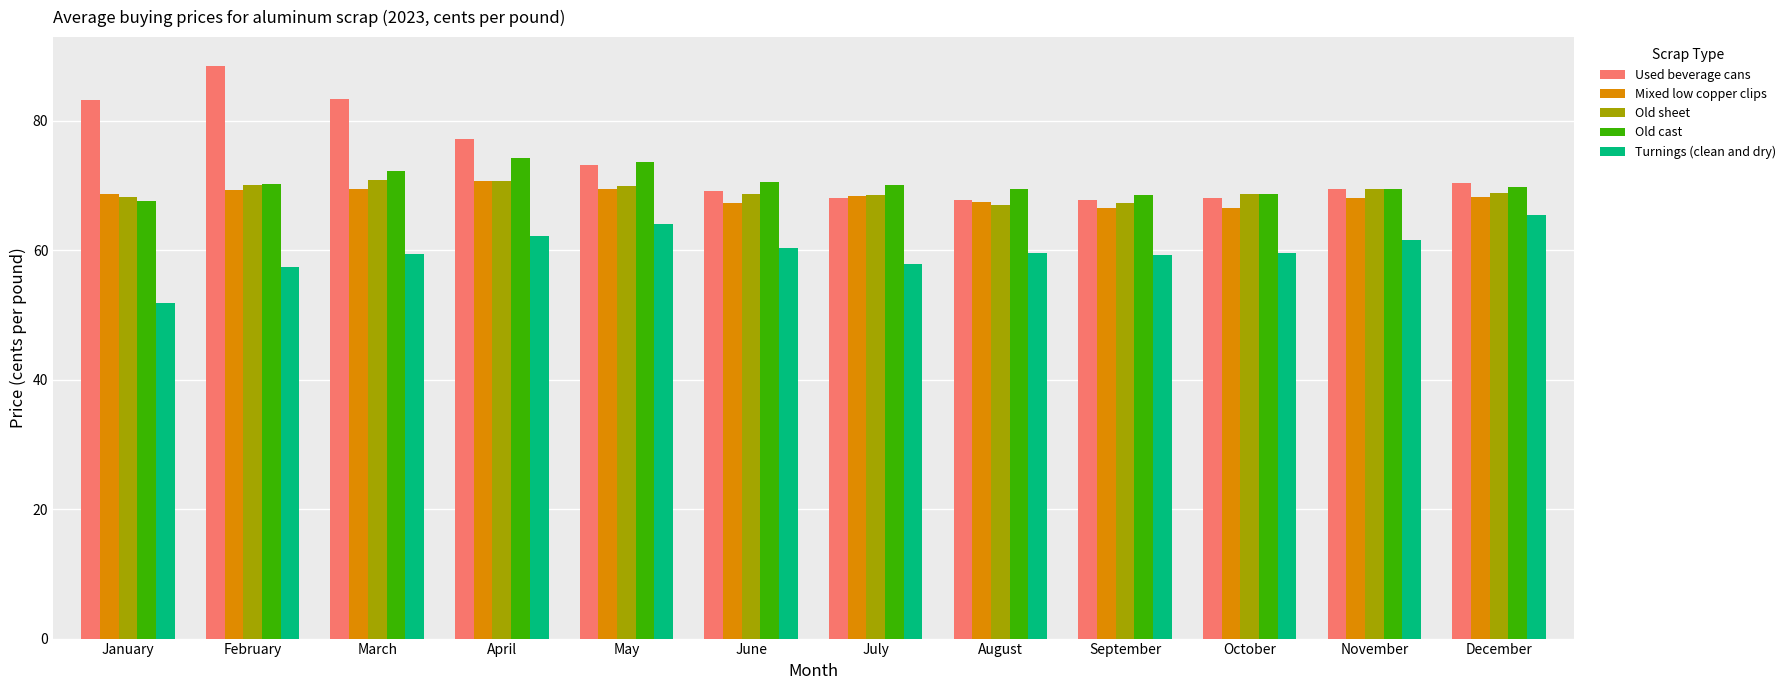

Read the Mixed low copper clips value at September.

66.5